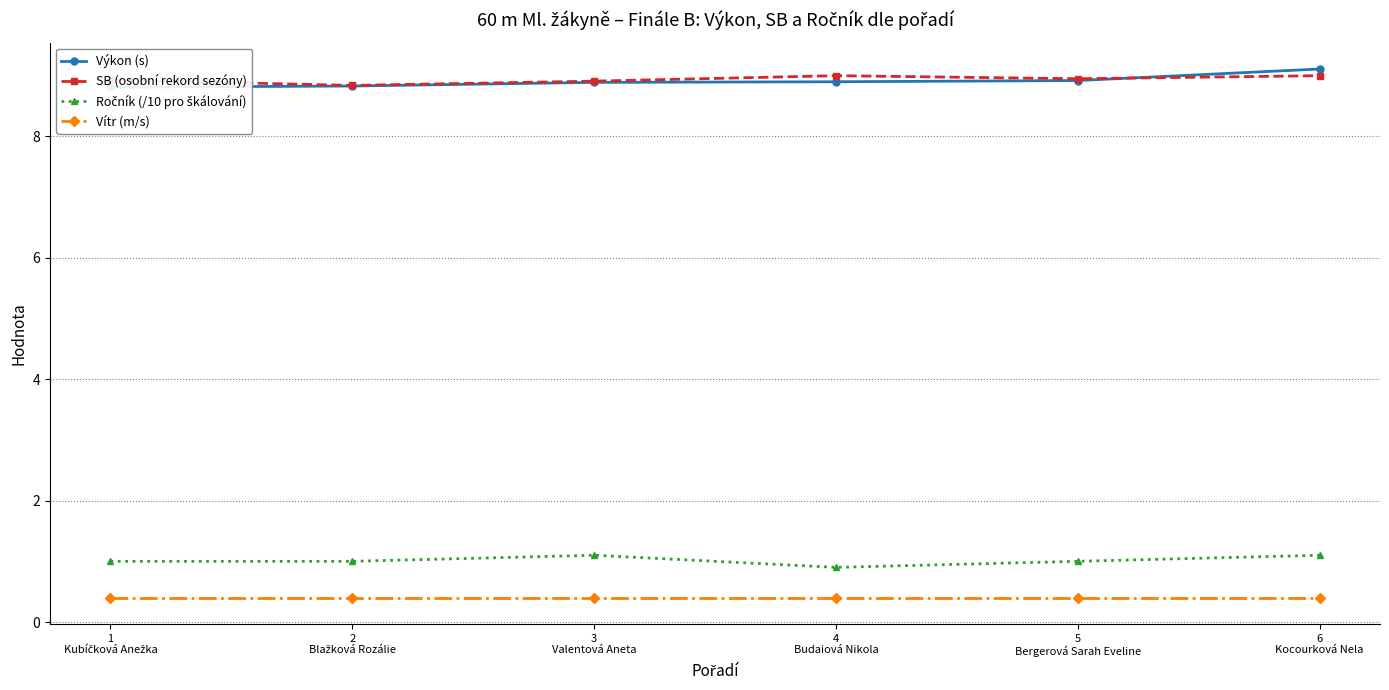

Reading right to left, list all the values displayed in this chart.

Výkon (s): 9.1	8.9	8.9	8.9	8.8	8.8
SB (osobní rekord sezóny): 9.0	8.9	9.0	8.9	8.8	8.9
Ročník (/10 pro škálování): 1.1	1.0	0.9	1.1	1.0	1.0
Vítr (m/s): 0.4	0.4	0.4	0.4	0.4	0.4